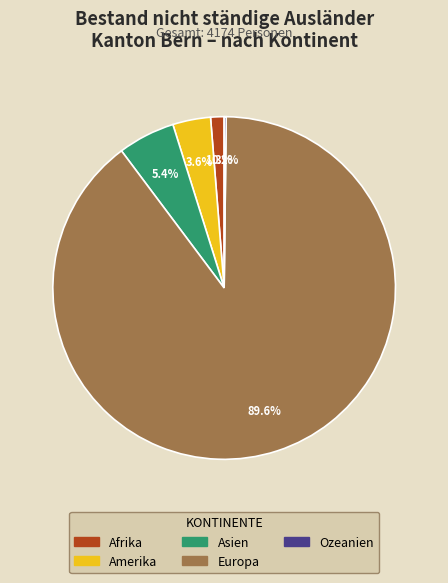

Is there any slice that represents more than half of the pie?

Yes